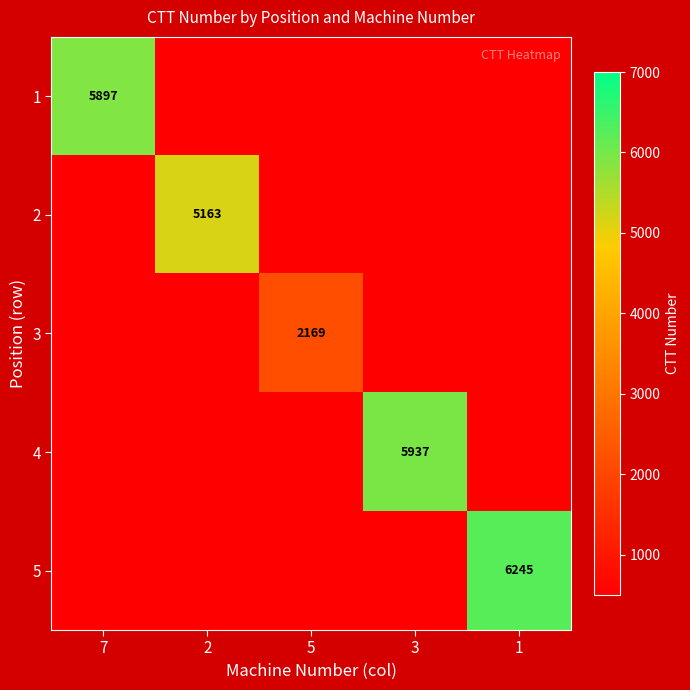

Is it true that 1 equals 2645 at 7?

False